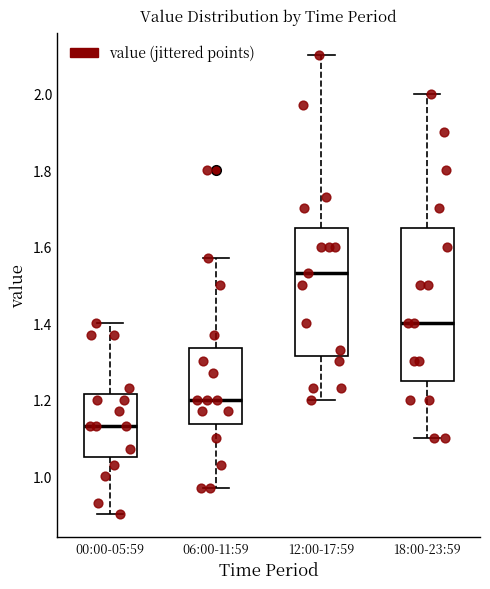

Which box's median line is the lowest?

00:00-05:59